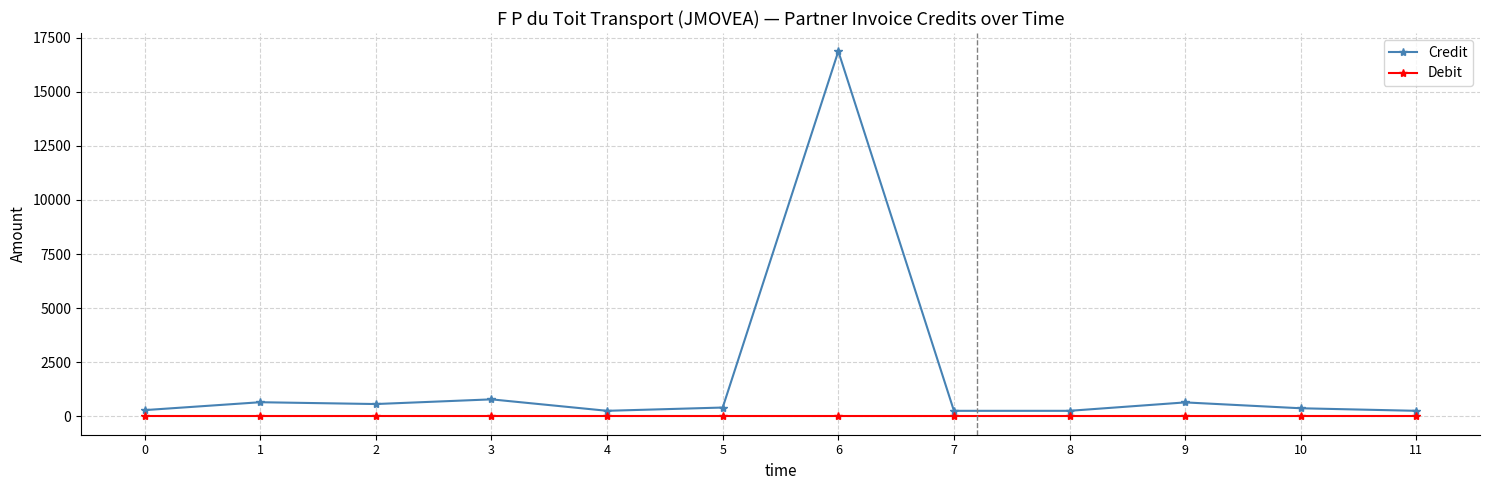

How many lines are shown in the chart?

2